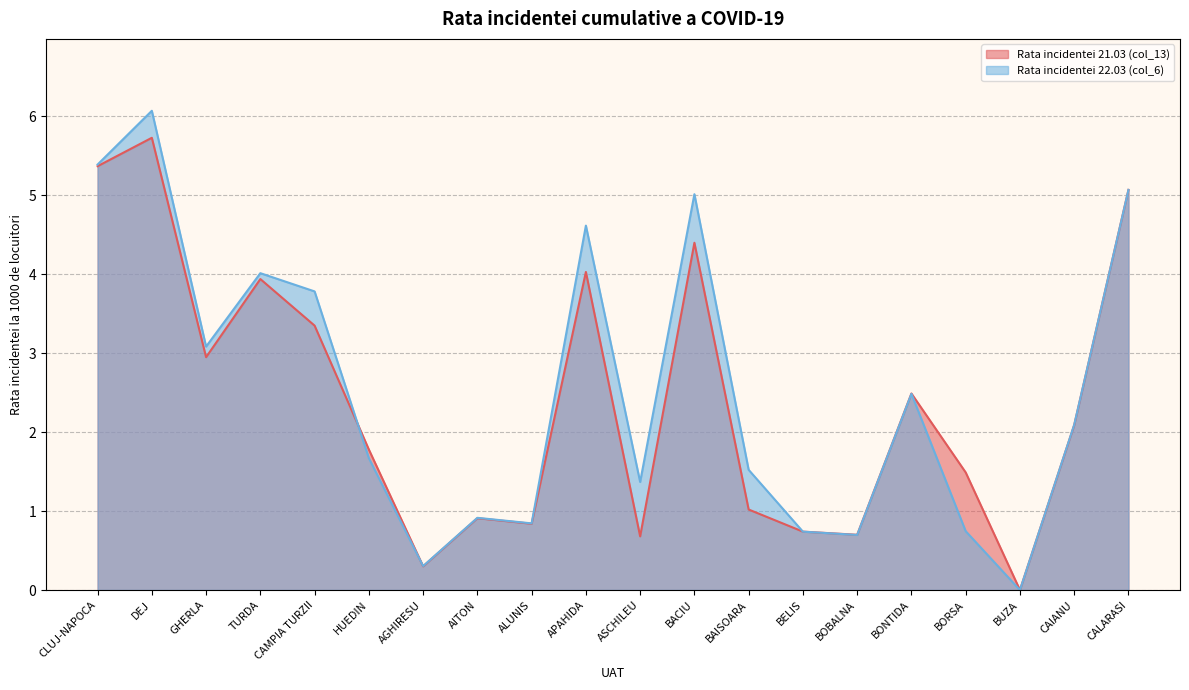

What is the highest value of the Rata incidentei 21.03 (col_13) series?

5.7